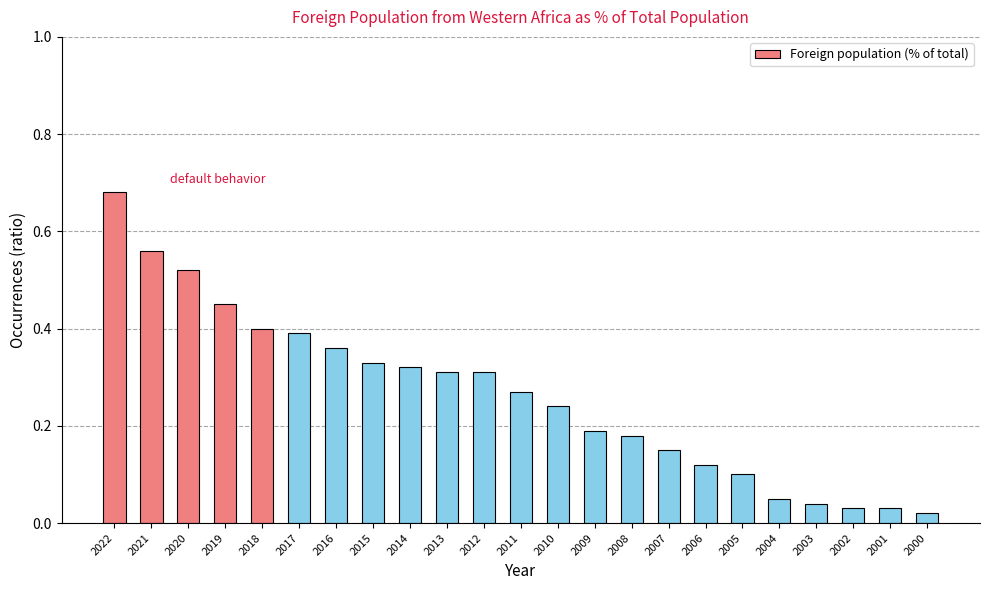

How many distinct data groups are displayed?

1